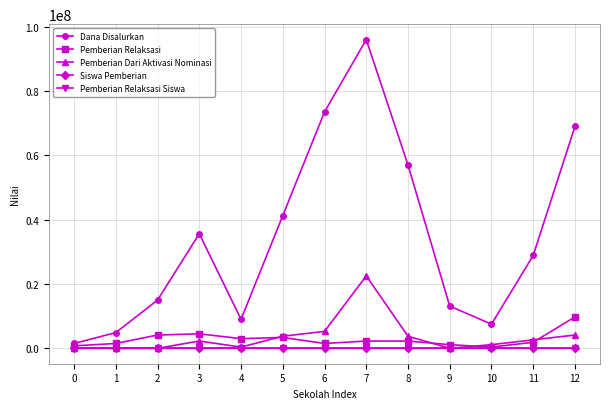

How many data points does each series have?

13